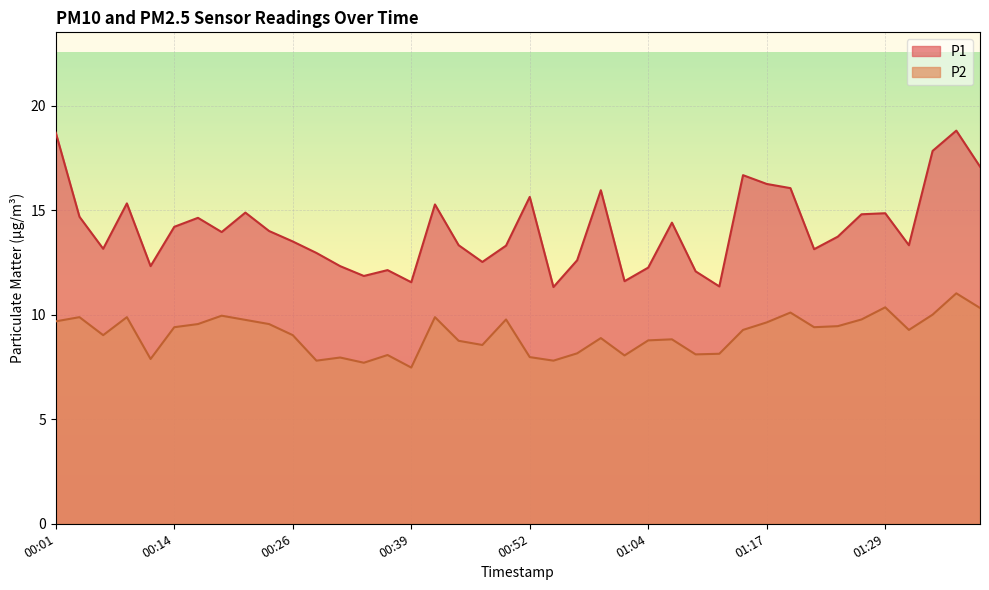

What is the sum of all P1 values?

564.2